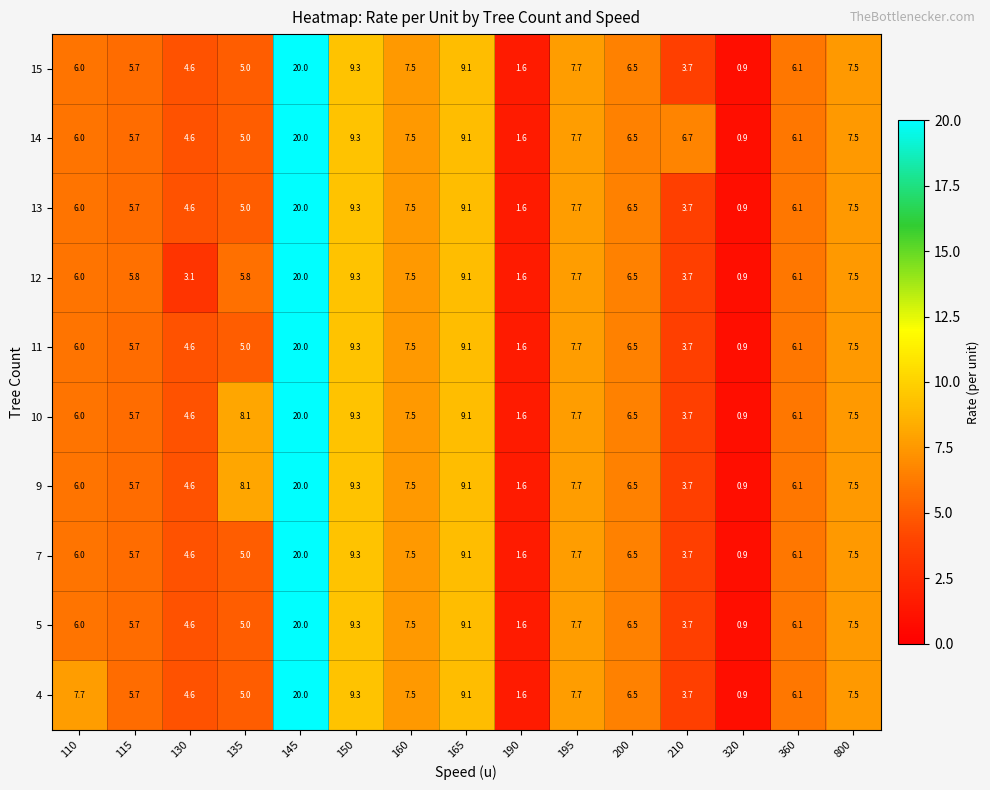

At which label is 4 closest to 10?

150